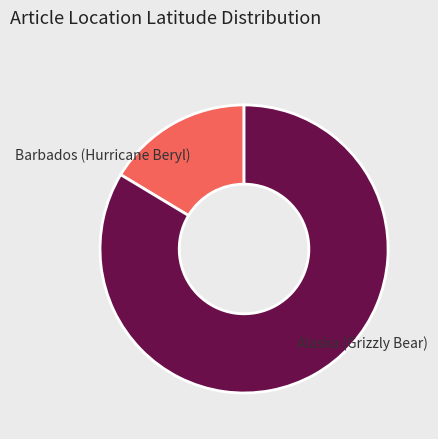

What is the smallest slice in the pie chart?

Barbados (Hurricane Beryl)